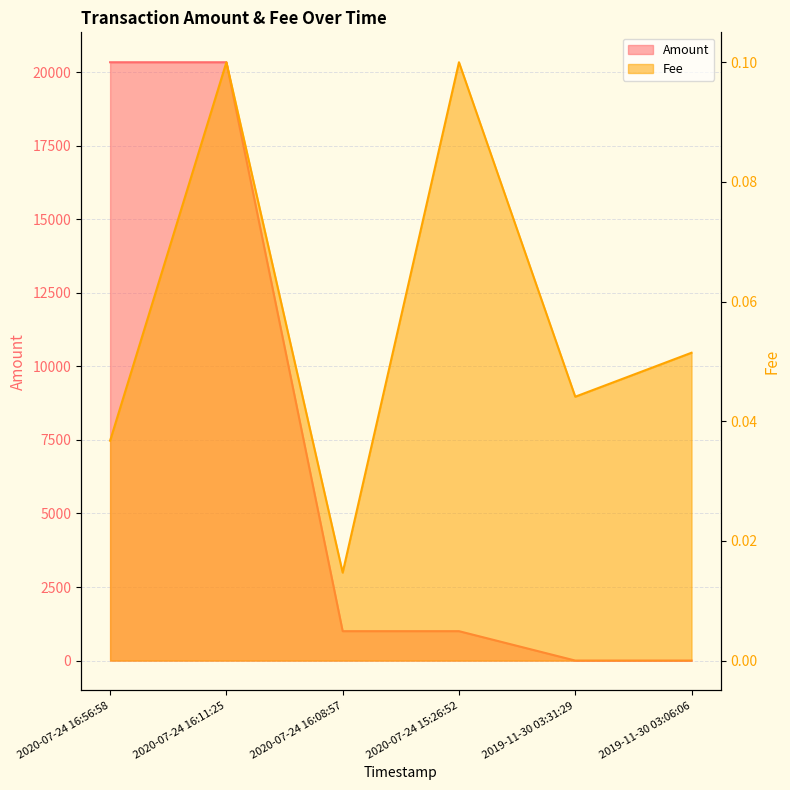

What is the greatest value displayed?

20337.8